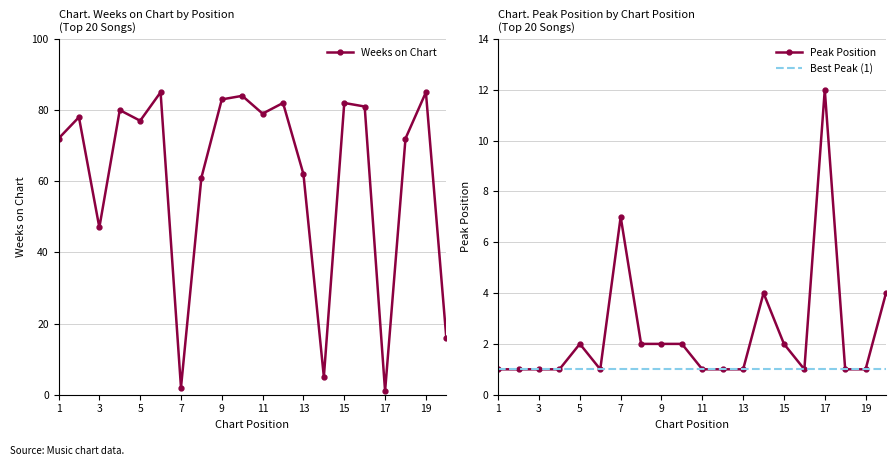

True or false: Weeks on Chart has a value of 1 at 13.

False